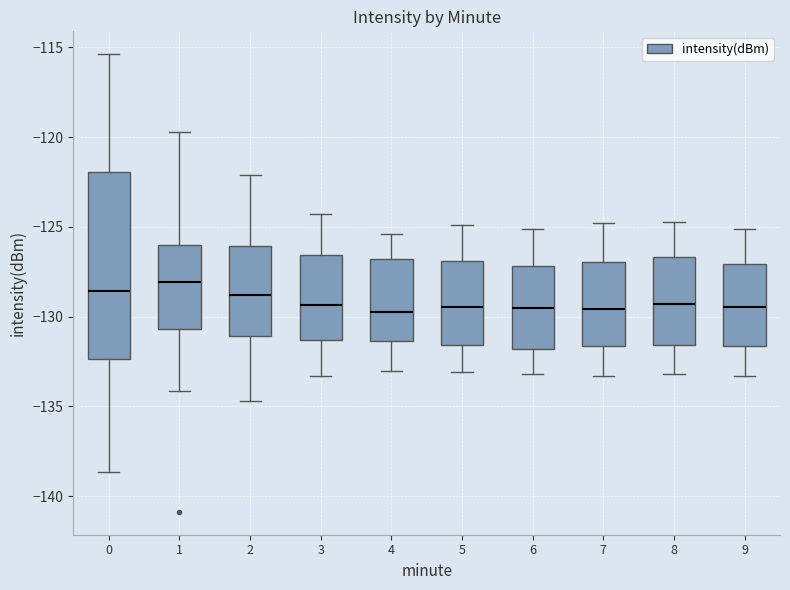

Reading left to right, transcribe this box plot: for each box, give where its median line is, the range the box spans, and where its two whiskers end, as read against the y-axis. The values are not printed on the chart, so give them approximately, as read against the axis.

0: median -128.5, box -132.5 to -122.0, whiskers -138.5 to -115.5
1: median -128.0, box -130.5 to -126.0, whiskers -134.0 to -119.5
2: median -129.0, box -131.0 to -126.0, whiskers -134.5 to -122.0
3: median -129.5, box -131.5 to -126.5, whiskers -133.5 to -124.5
4: median -129.5, box -131.5 to -127.0, whiskers -133.0 to -125.5
5: median -129.5, box -131.5 to -127.0, whiskers -133.0 to -125.0
6: median -129.5, box -132.0 to -127.0, whiskers -133.0 to -125.0
7: median -129.5, box -131.5 to -127.0, whiskers -133.5 to -125.0
8: median -129.5, box -131.5 to -126.5, whiskers -133.0 to -124.5
9: median -129.5, box -131.5 to -127.0, whiskers -133.5 to -125.0